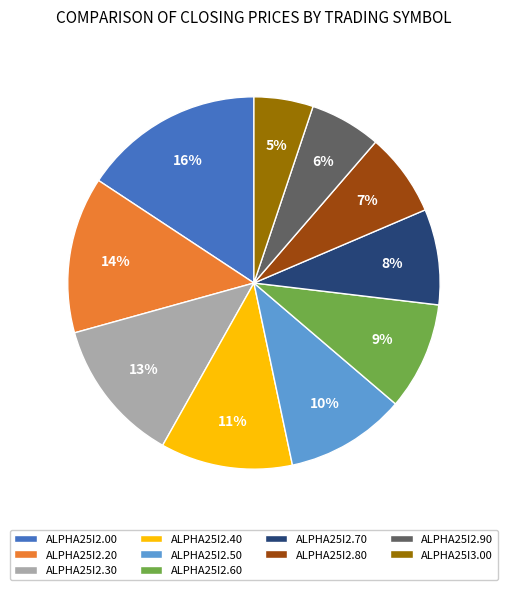

Is there any slice that represents more than half of the pie?

No